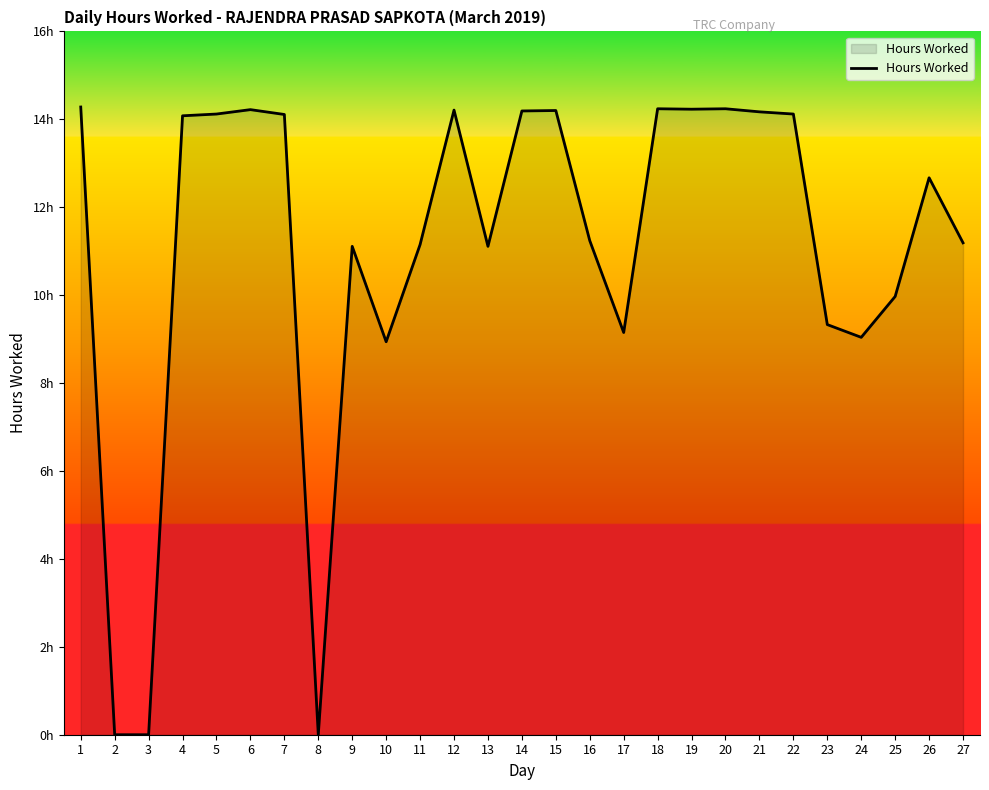

Does the chart have visible grid lines?

No